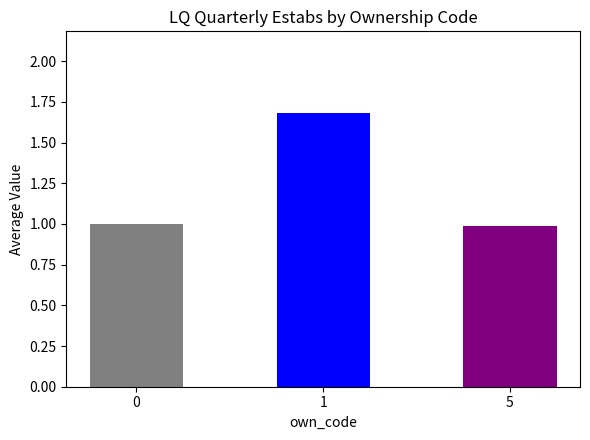

What is the difference between the maximum and minimum values?

0.7